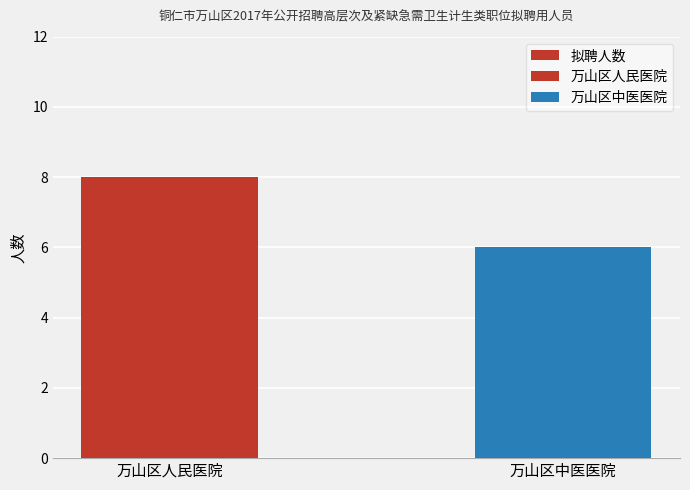

What is the label of the 2nd bar from the right?

万山区人民医院